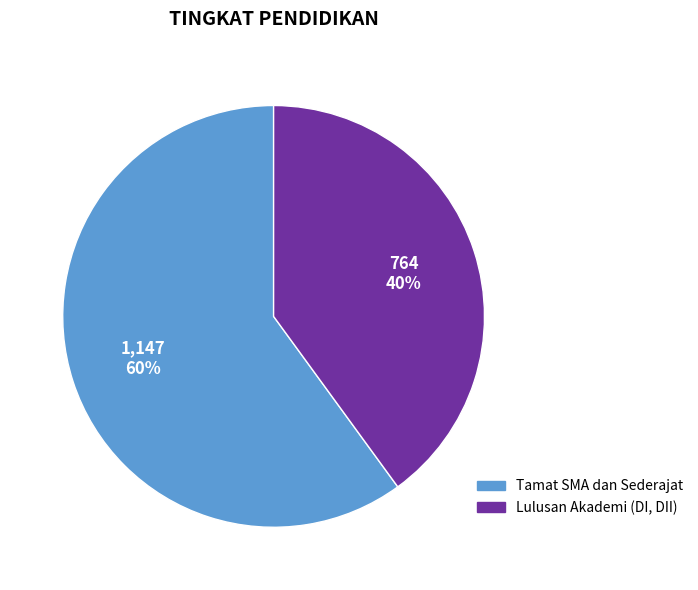

Which slice is the largest?

Tamat SMA dan Sederajat